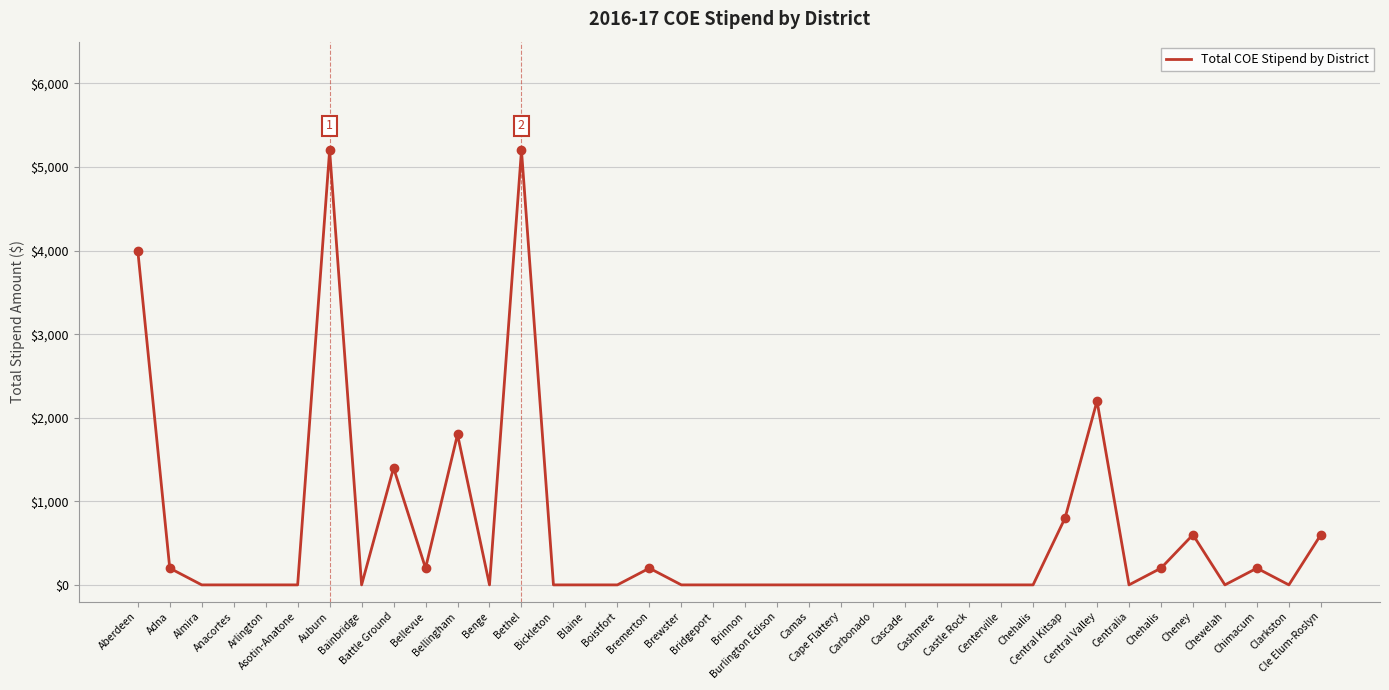

What is the sum of all values?

22800